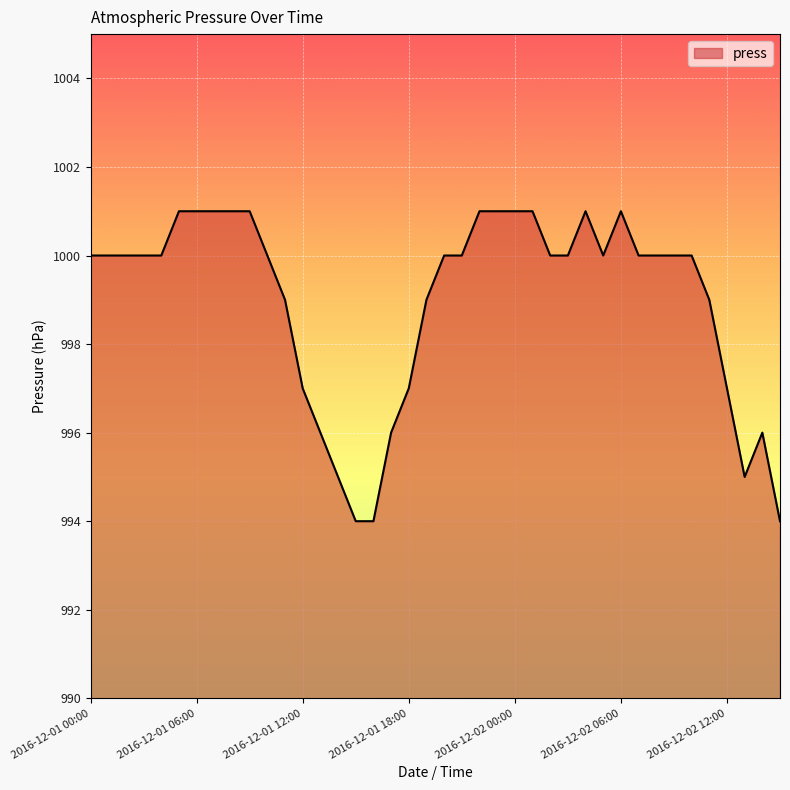

Reading right to left, what are all the values shown in this chart?

994	996	995	997	999	1000	1000	1000	1000	1001	1000	1001	1000	1000	1001	1001	1001	1001	1000	1000	999	997	996	994	994	995	996	997	999	1000	1001	1001	1001	1001	1001	1000	1000	1000	1000	1000